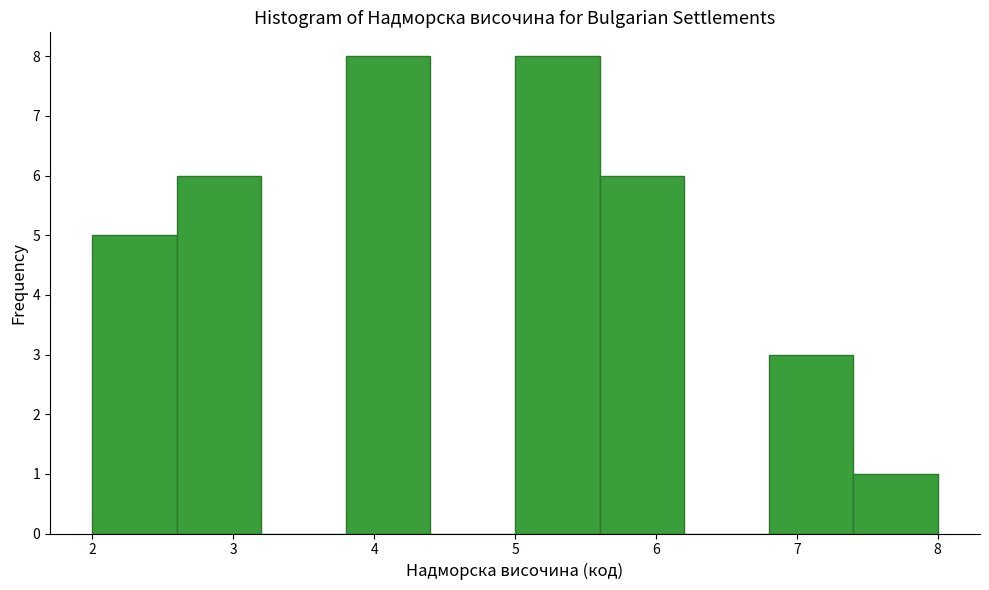

How tall is the bar that spans 3.8 to 4.4 on the x-axis? The values are not printed on the chart, so give them approximately, as read against the axis.

8